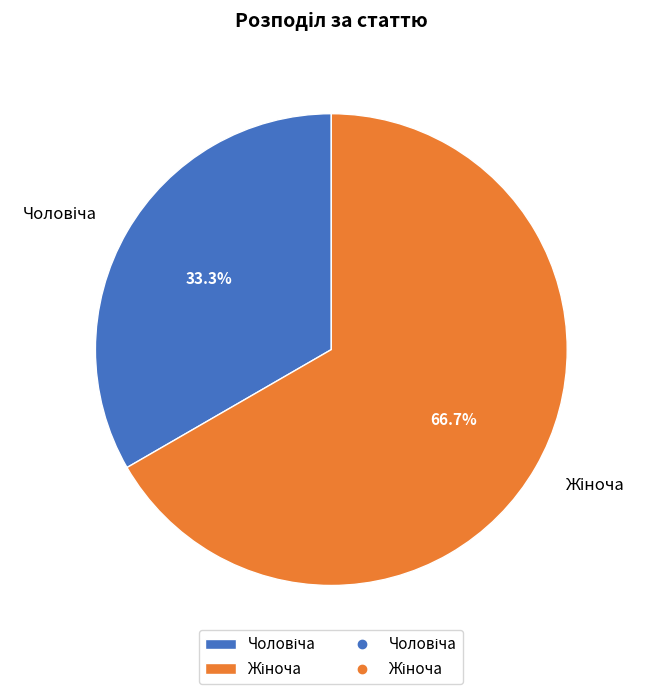

Is there any slice that represents more than half of the pie?

Yes